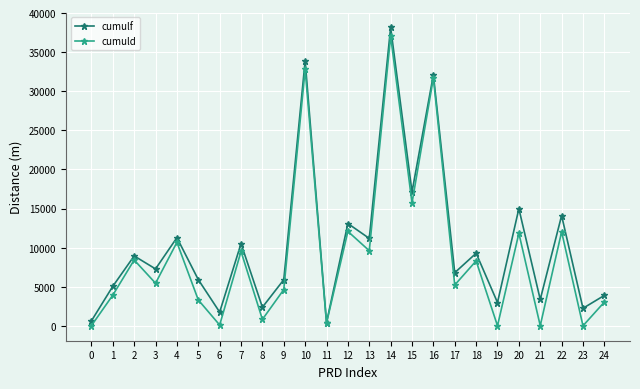

The value of cumulf at 1 is 5051. True or false?

True